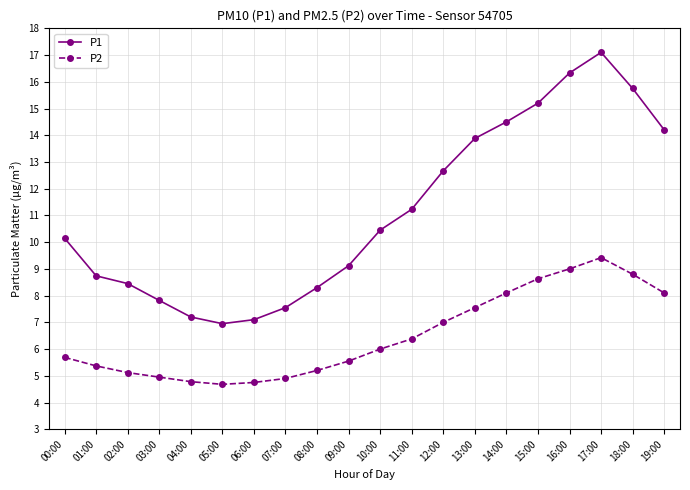

Which series has the widest spread of values?

P1